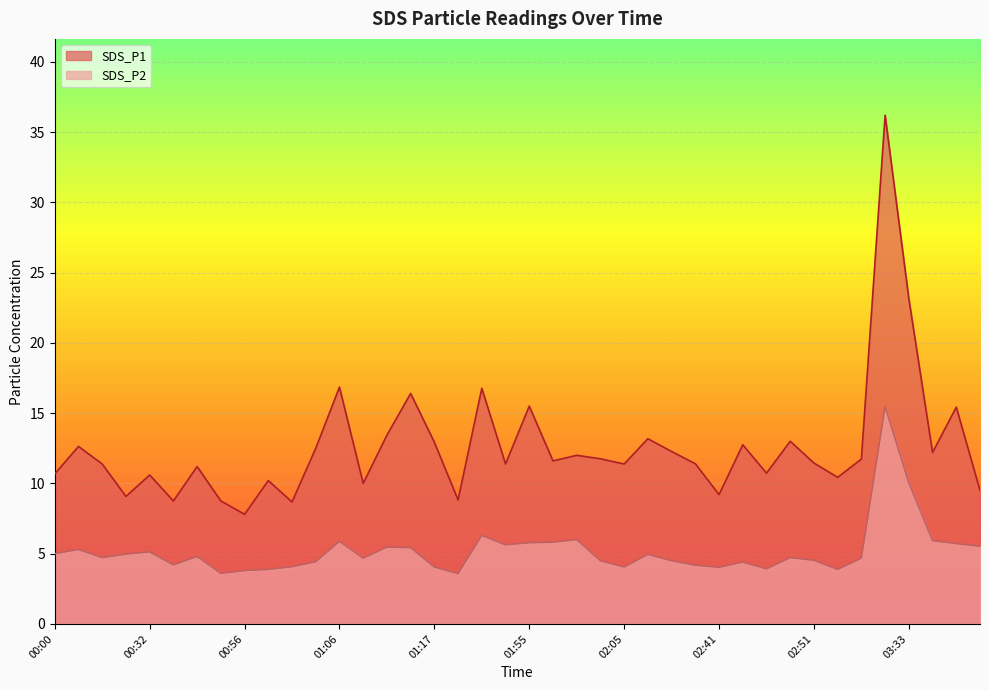

Where is SDS_P1 nearest to the value 22?

03:33